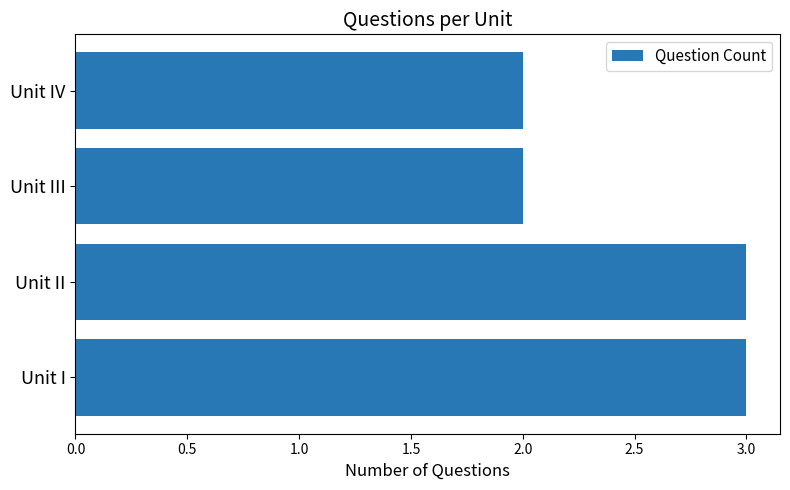

Does the chart contain any negative values?

No